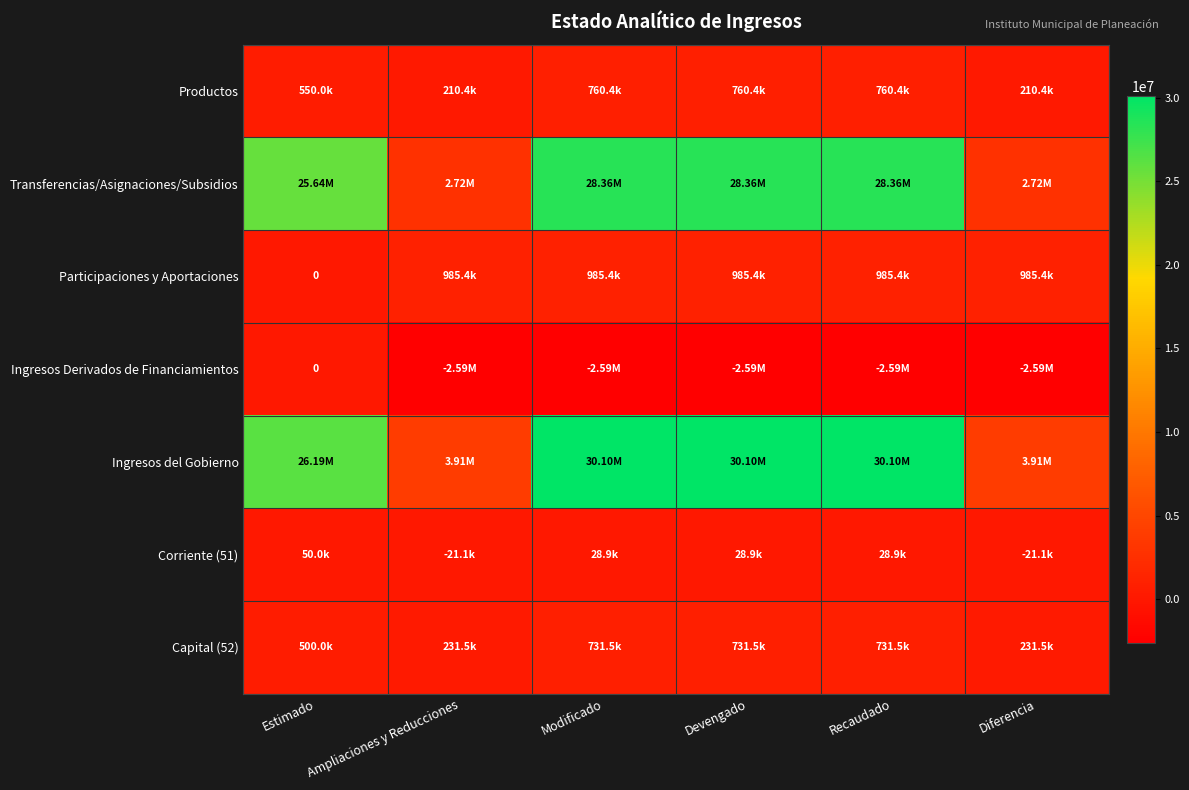

At which label does Productos reach its minimum?

Ampliaciones y Reducciones